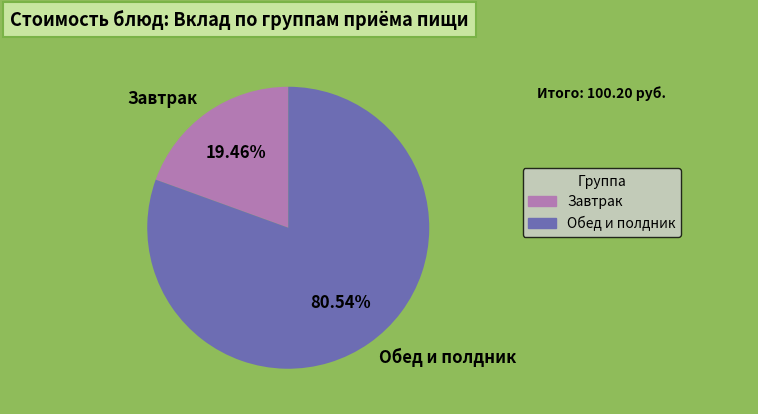

Combined, do Обед и полдник and Завтрак account for over 50%?

Yes